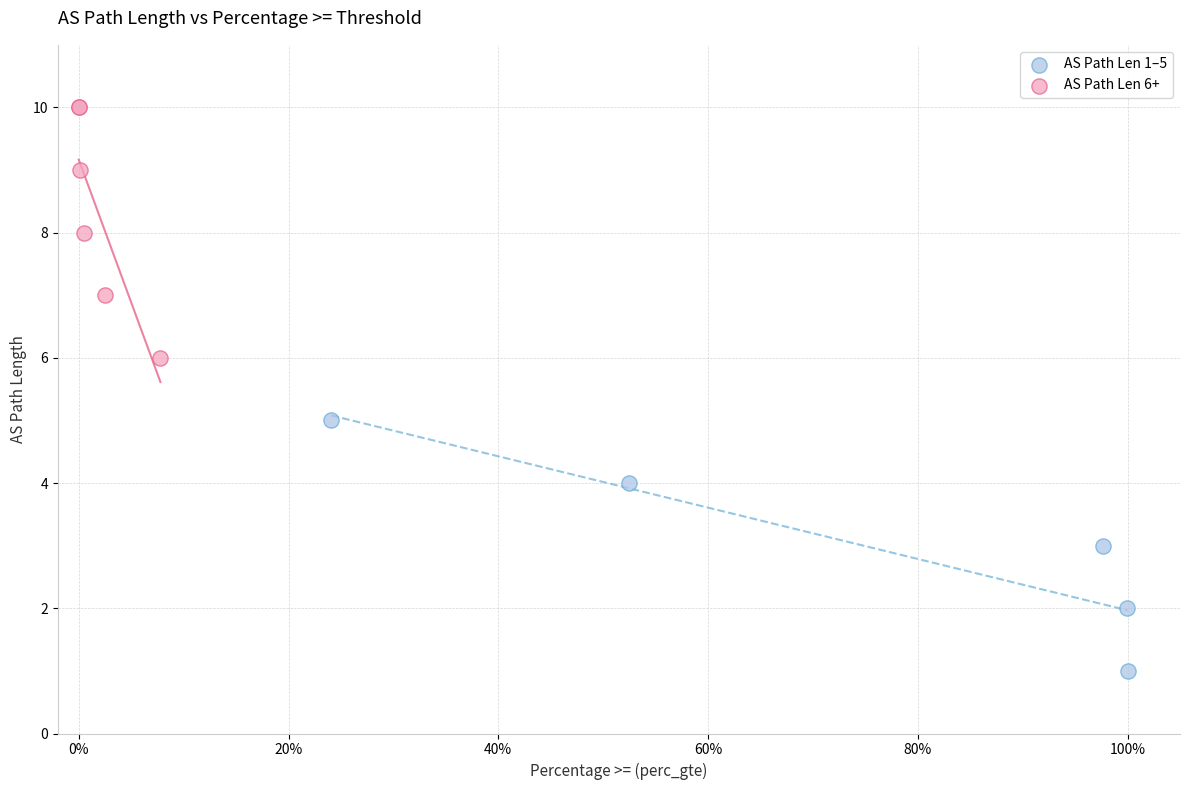

Which series reaches the maximum Y coordinate?

AS Path Len 6+